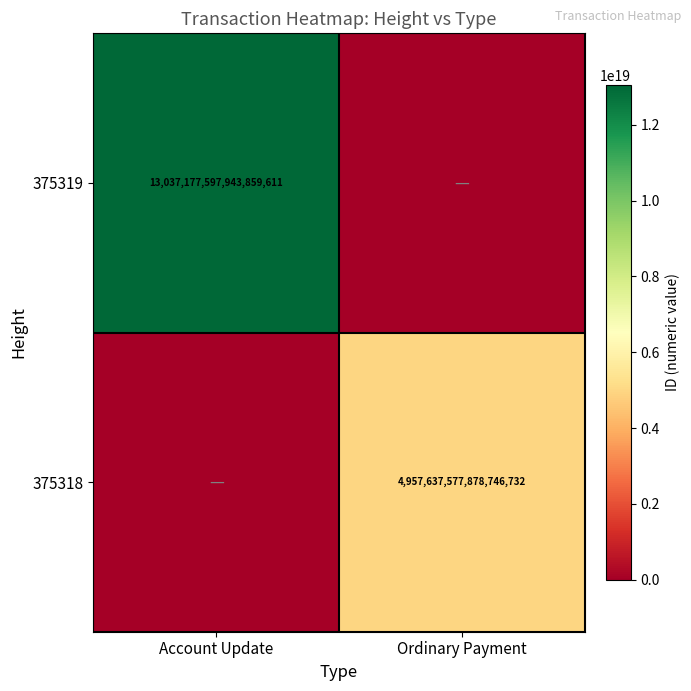

The 375319 series shows 5927386833739867136 at Account Update. True or false?

False